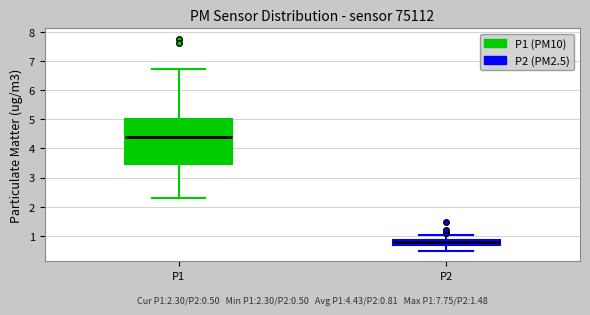

Which box is the tallest, from its lower edge to its upper edge?

P1